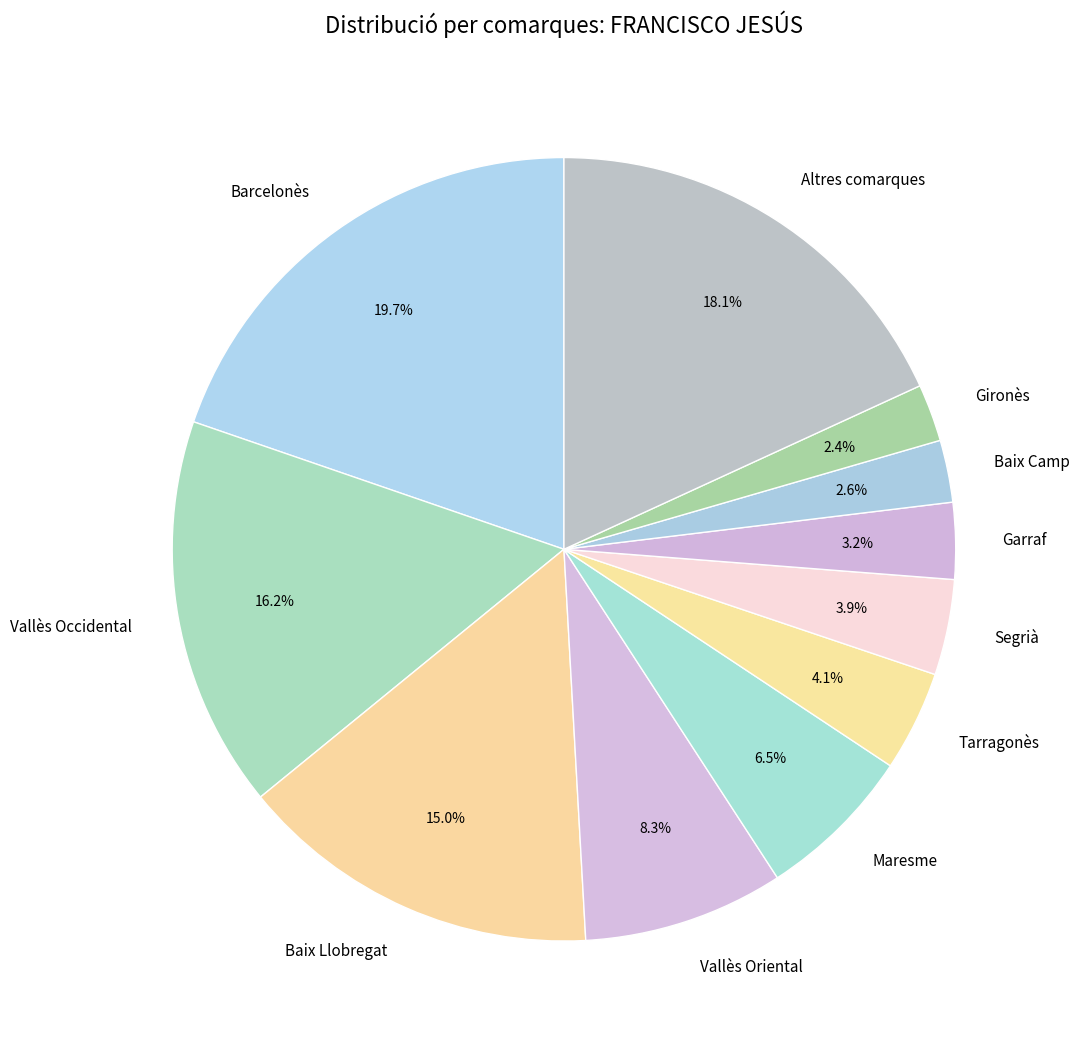

Combined, do Segrià and Baix Camp account for over 50%?

No